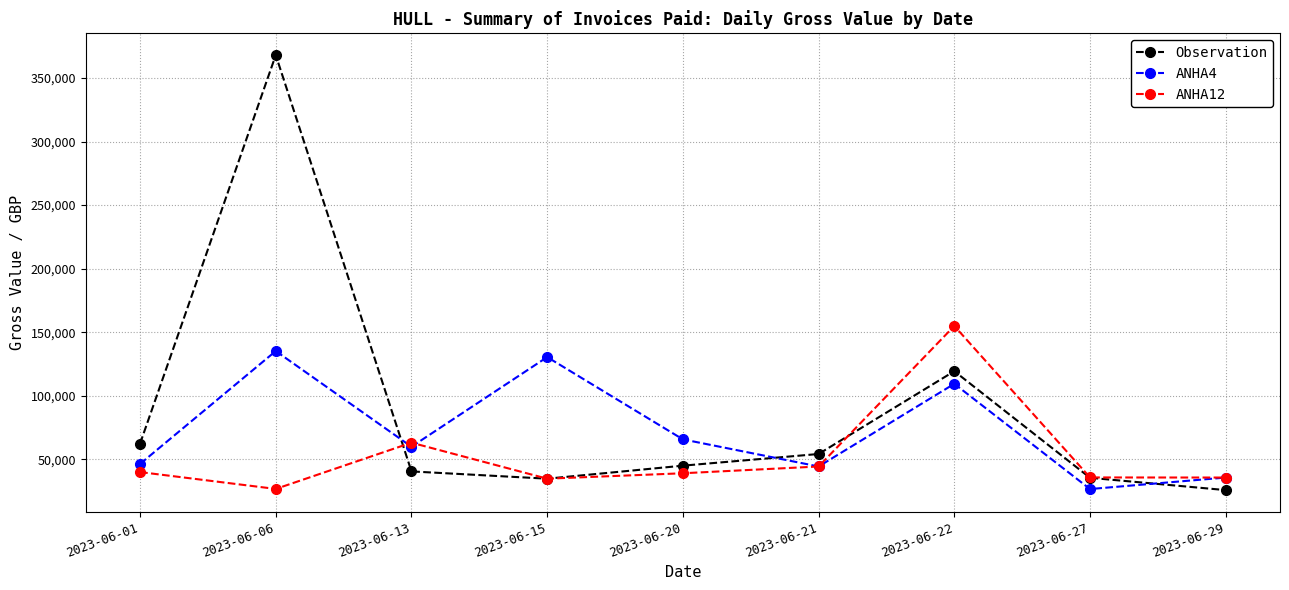

Does the chart display data point markers on the line(s)?

Yes